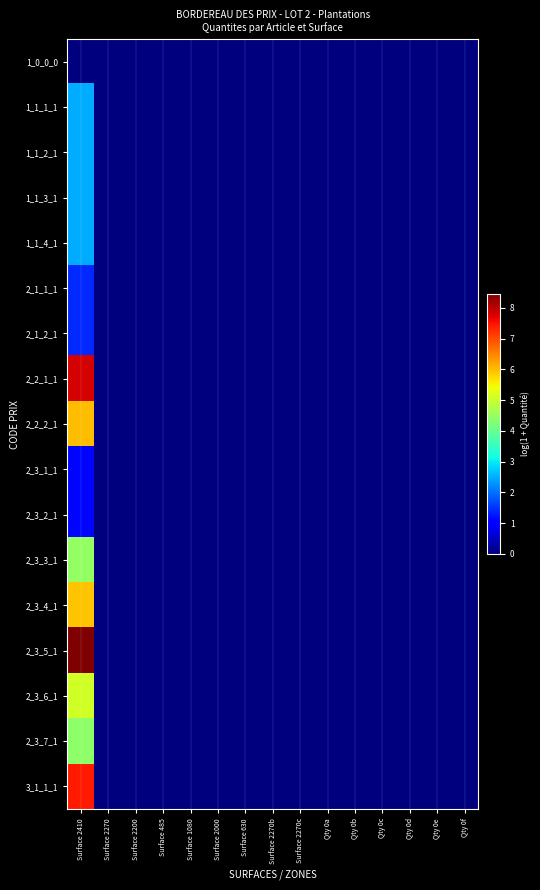

How many data points does each series have?

15